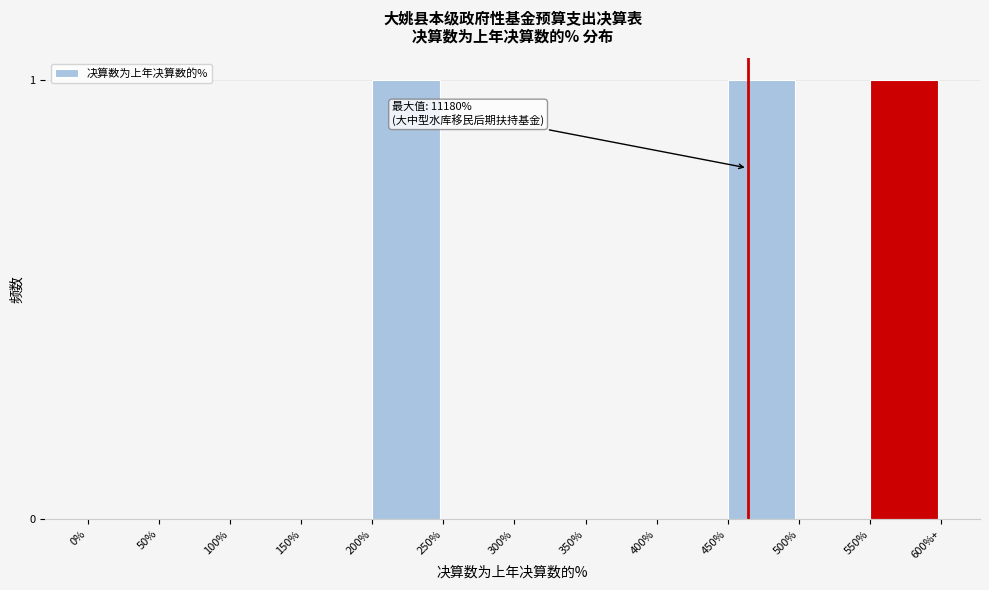

Reading left to right, what are all the values shown in this chart?

0%=0	50%=0	100%=0	150%=0	200%=1	250%=0	300%=0	350%=0	400%=0	450%=1	500%=0	550%=1